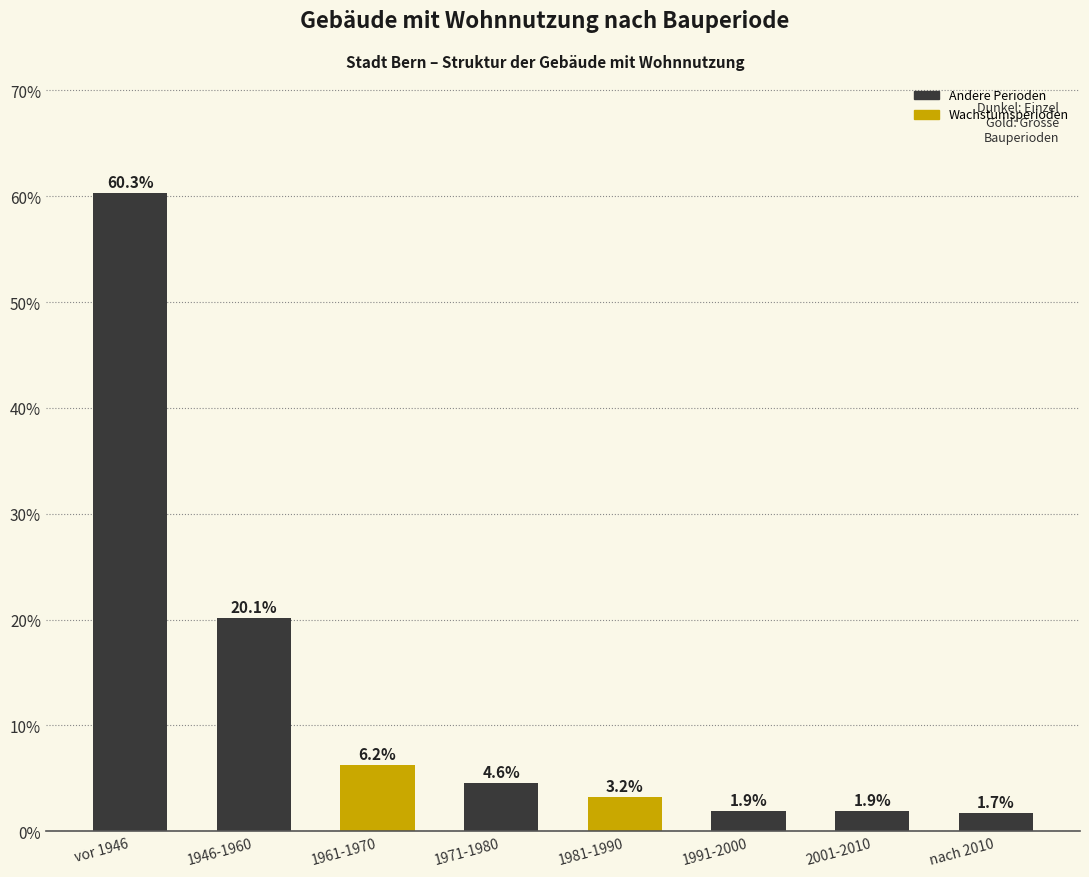

Reading right to left, list all the values displayed in this chart.

1.7	1.9	1.9	3.2	4.6	6.2	20.1	60.3